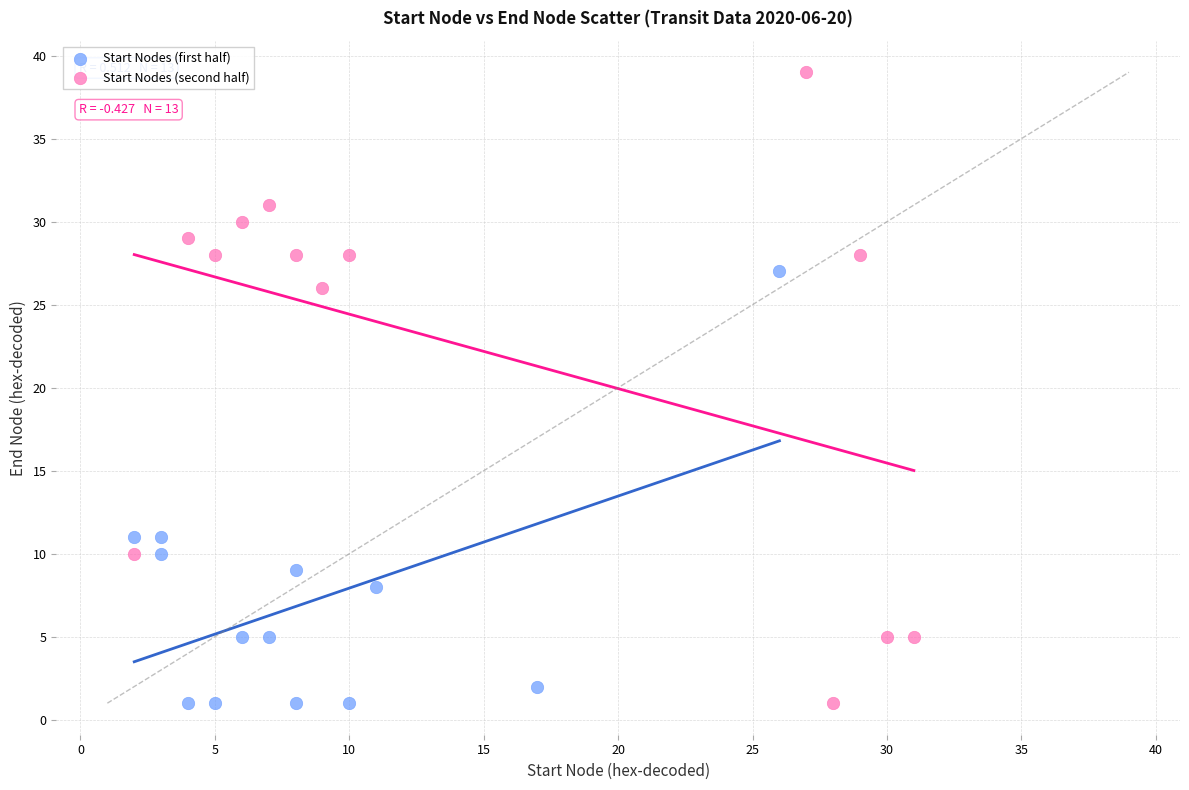

Which series contains the highest Y value?

Start Nodes (second half)